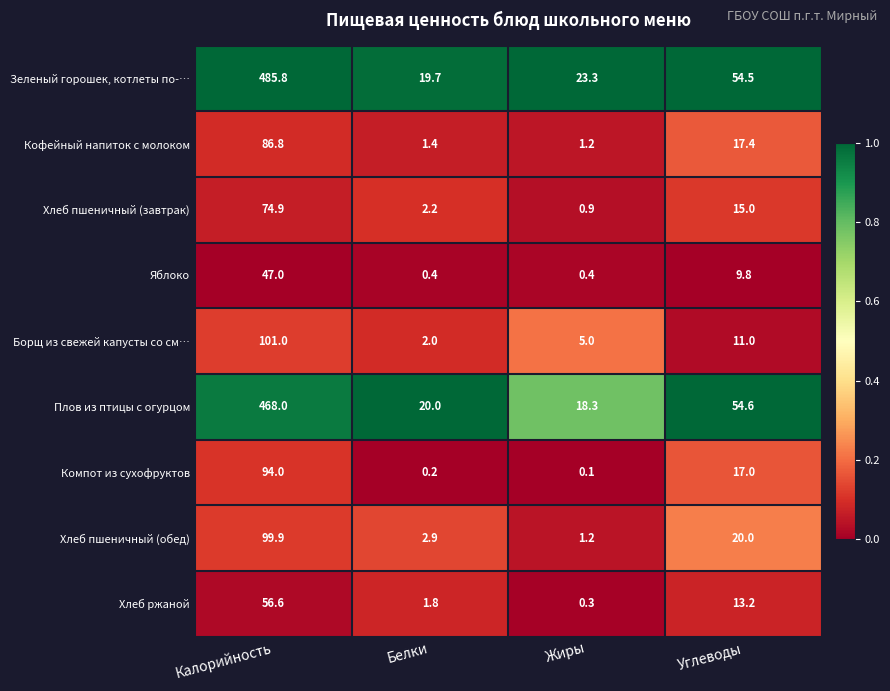

What is the difference between the highest and lowest values at Жиры?

23.2